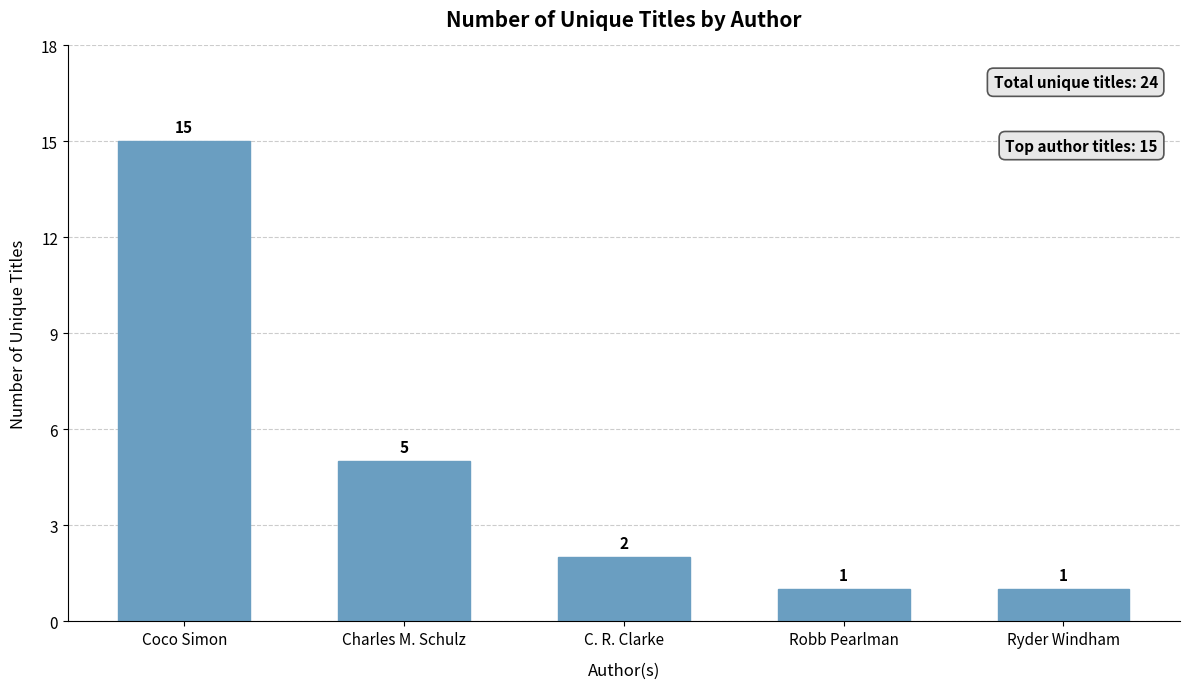

At which category does the chart reach its peak across all series?

Coco Simon